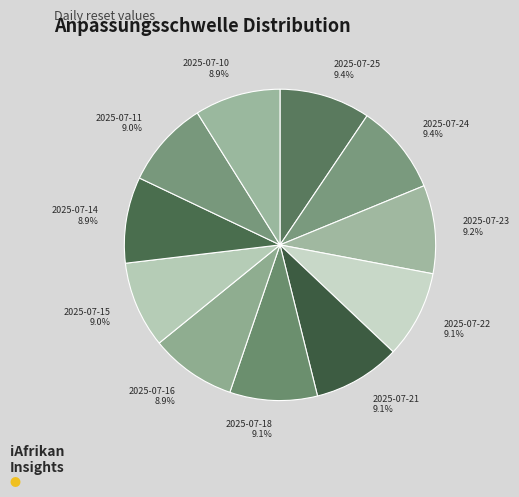

Is there a majority slice in this chart?

No